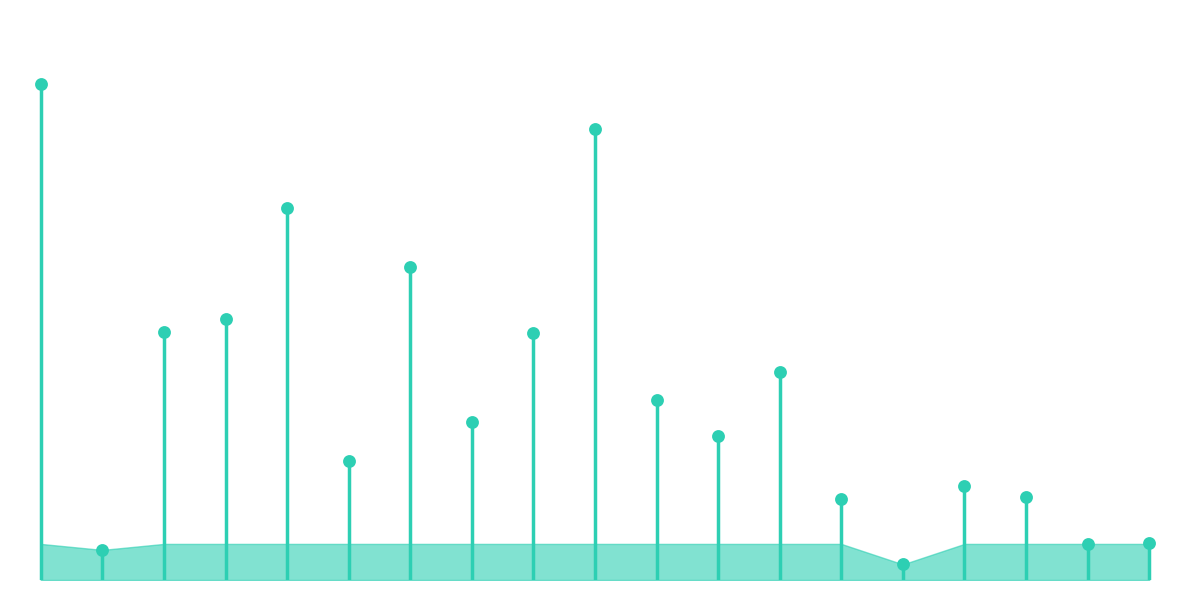

Between 07:00 and 20:00, which is larger?

07:00